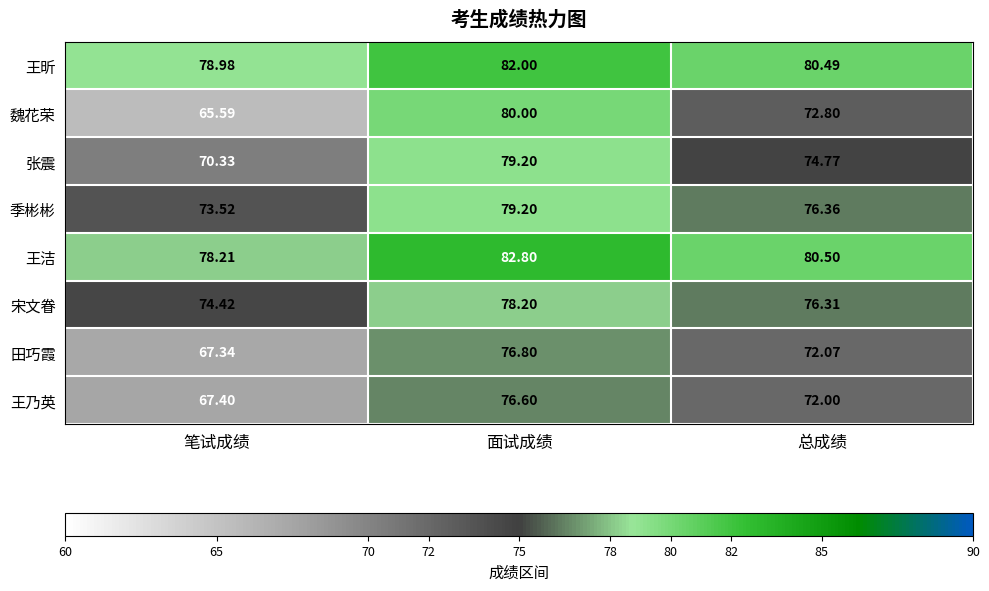

At which label does 王乃英 reach its minimum?

笔试成绩